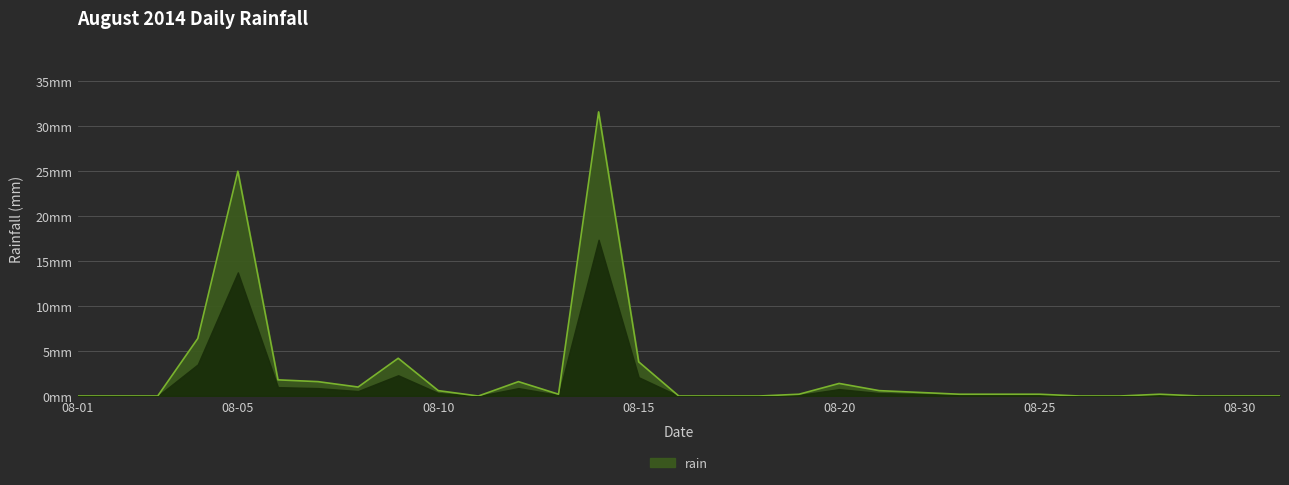

At which category does the chart reach its minimum across all series?

2014-08-01